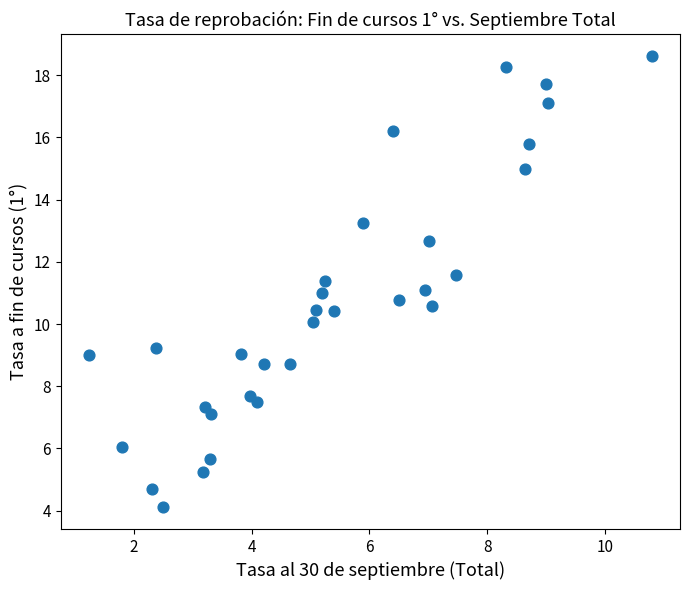

What is the range of X values (max minus min)?

9.6